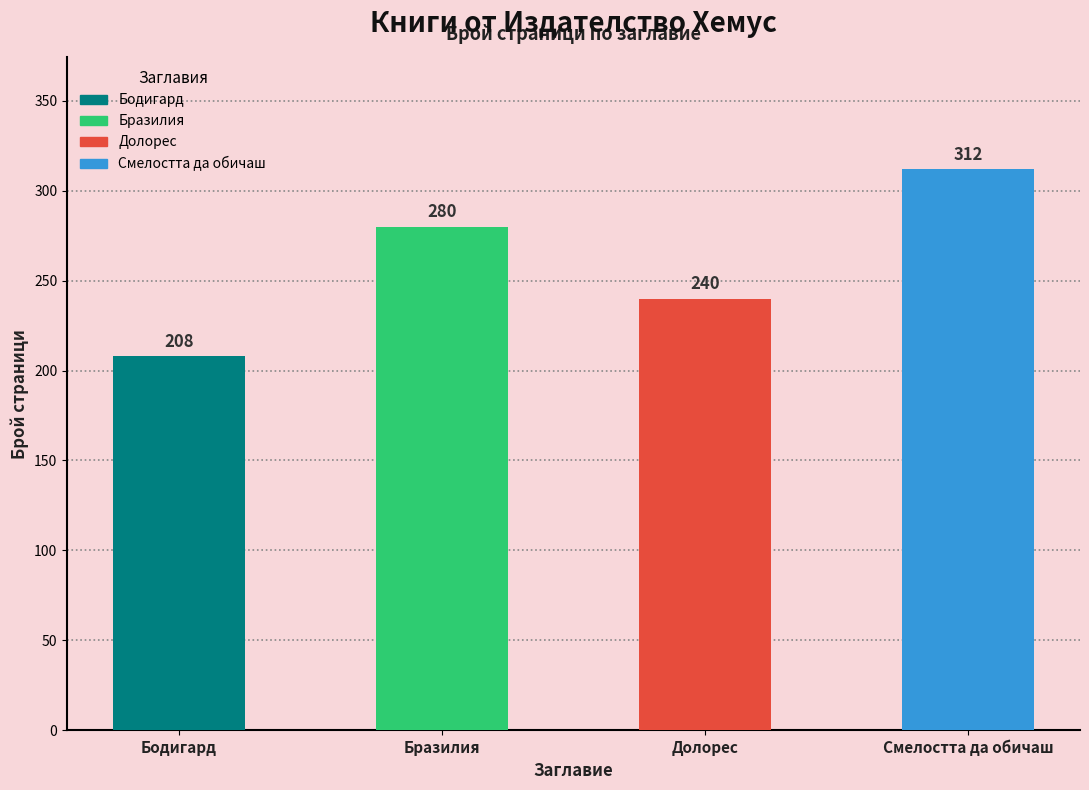

Which label corresponds to the smallest value in the chart?

Бодигард